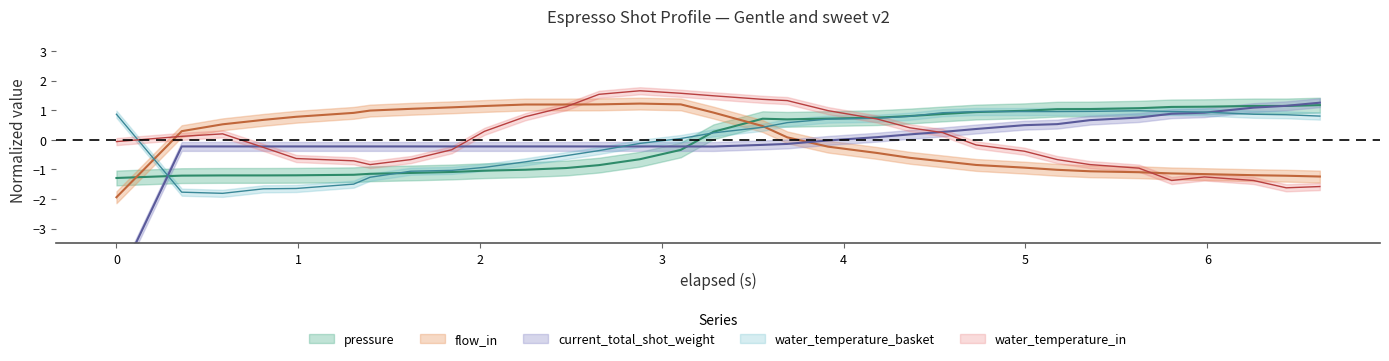

Does the chart have visible grid lines?

No